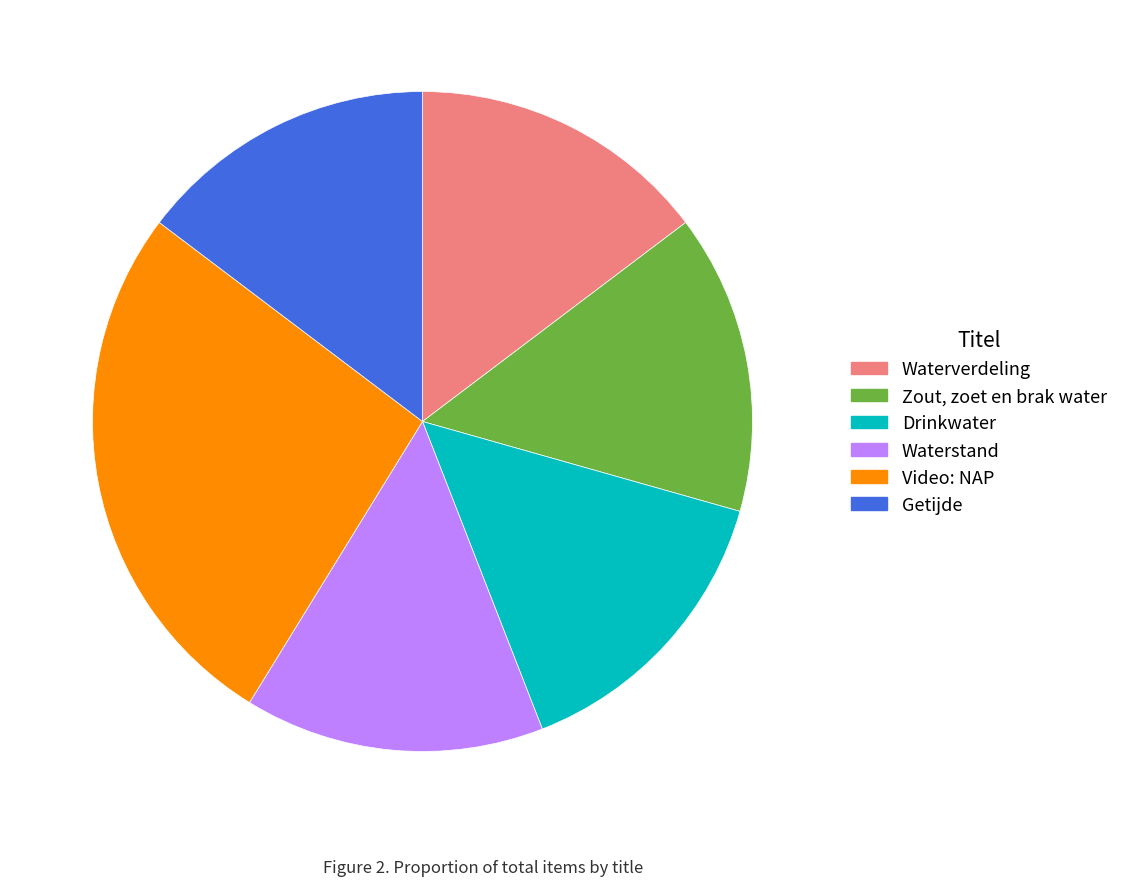

True or false: Video: NAP accounts for 27% of the total.

True